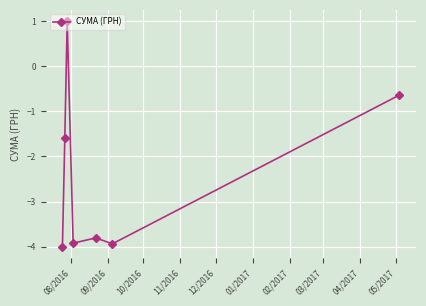

How many points are lower than both their immediate neighbors (excluding endpoints)?

2